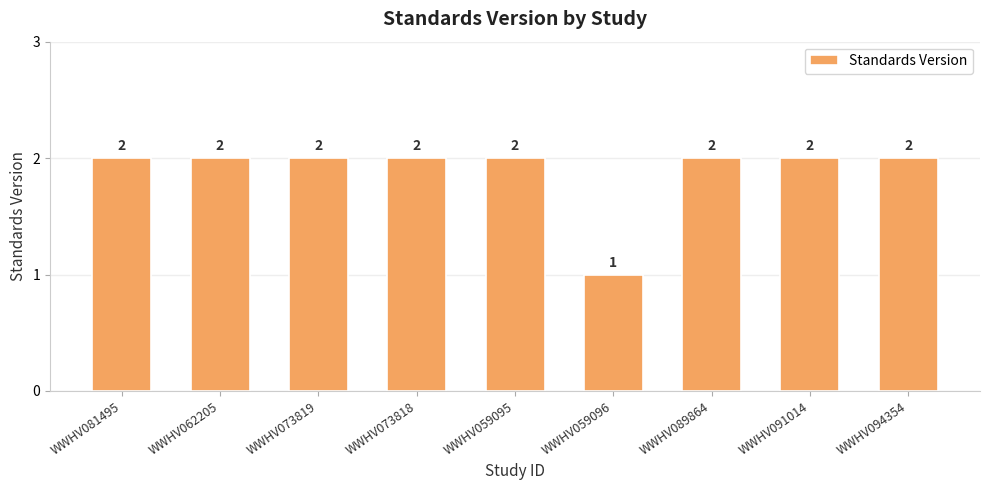

Read the value at WWHV062205.

2